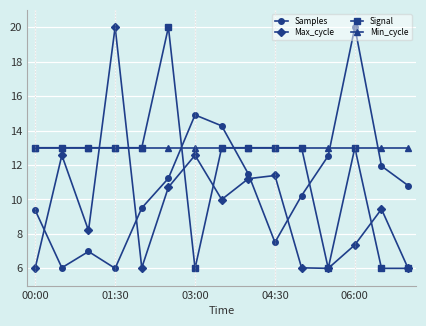

Which series has the largest total across all categories?

Min_cycle